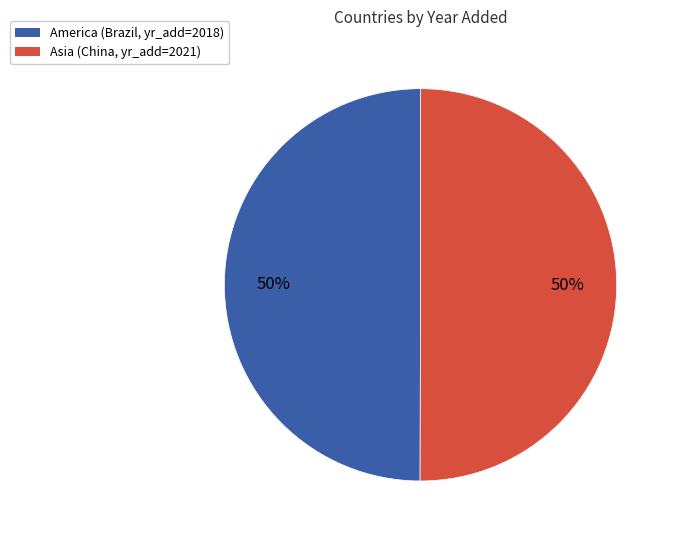

To the nearest percent, what is the average slice percentage?

50%